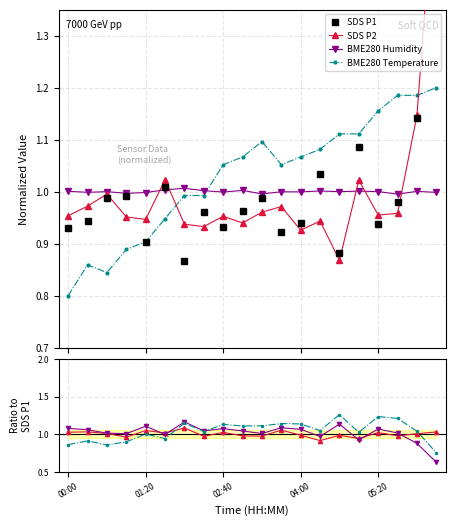

What is the spread (max minus min) of values at 10?

0.1